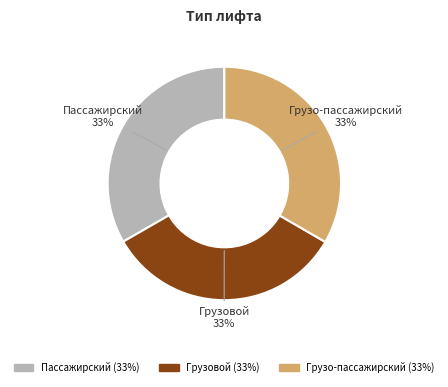

To the nearest percent, what is the combined percentage of Грузовой and Пассажирский?

67%